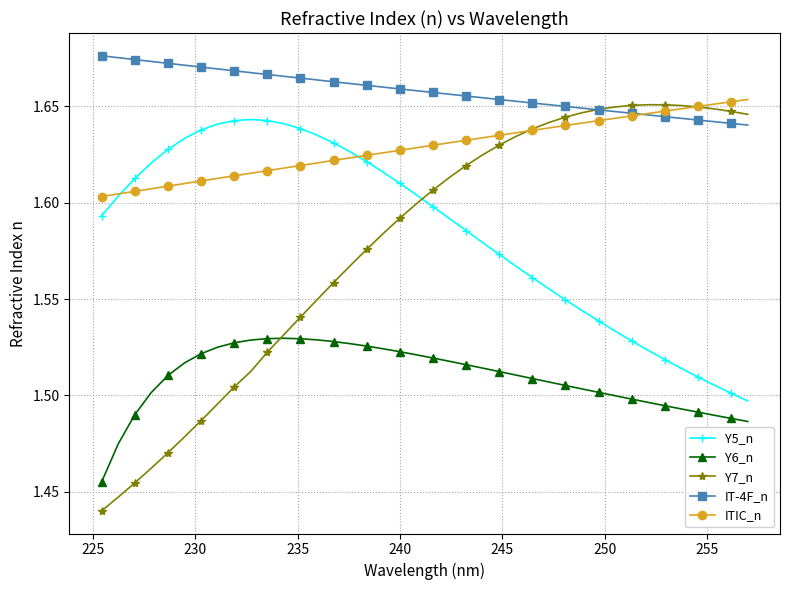

How many times do ITIC_n and IT-4F_n cross each other?

1